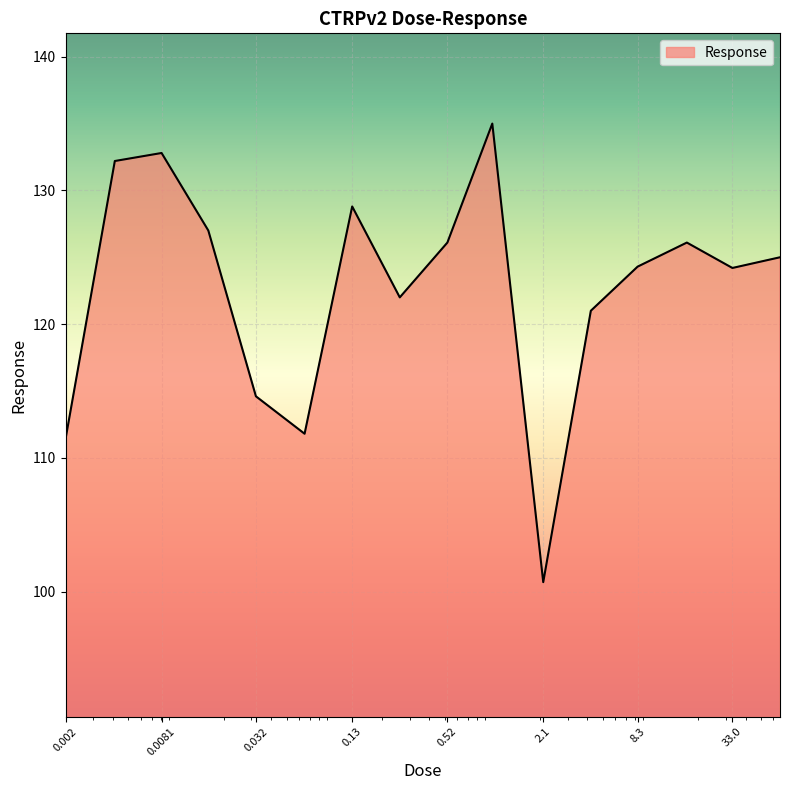

What is the greatest value displayed?

135.0